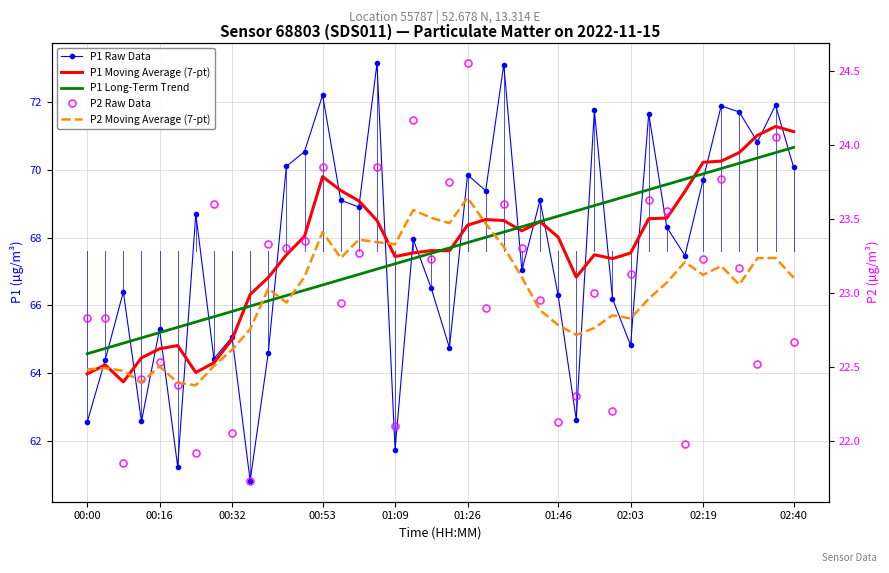

What are all the series names shown in the legend?

P1 Raw Data, P1 Moving Average (7-pt), P1 Long-Term Trend, P2 Raw Data, P2 Moving Average (7-pt)